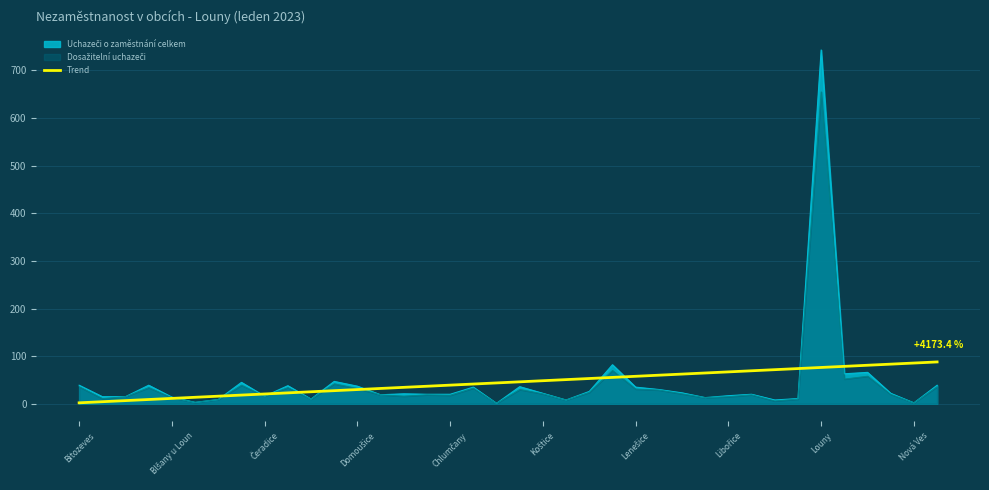

How many data points are above 46?

19